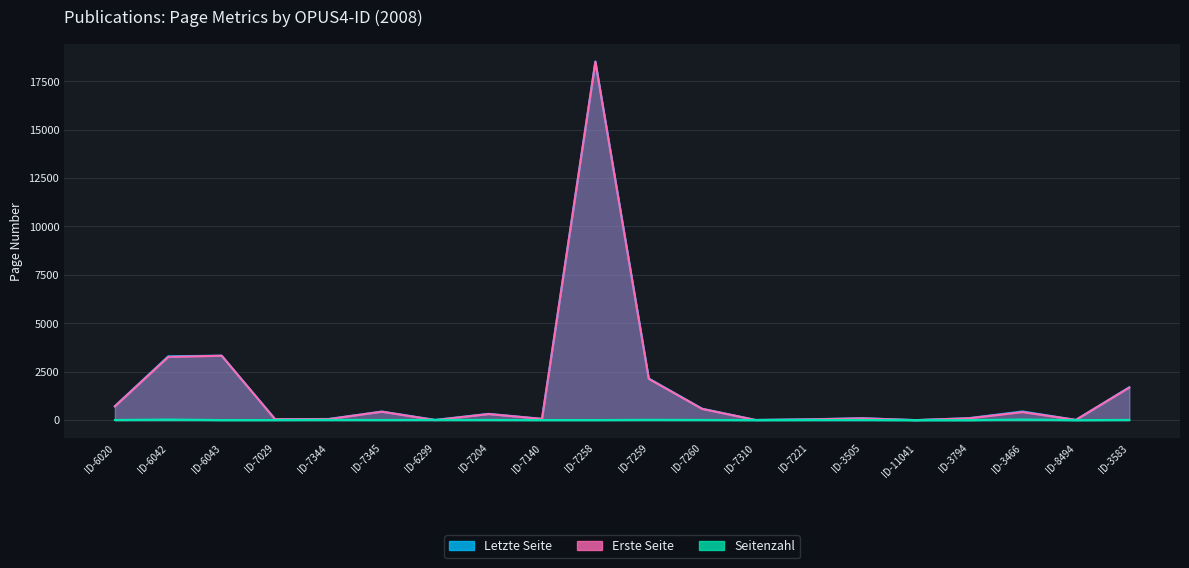

What is the spread (max minus min) of values at ID-3505?

91